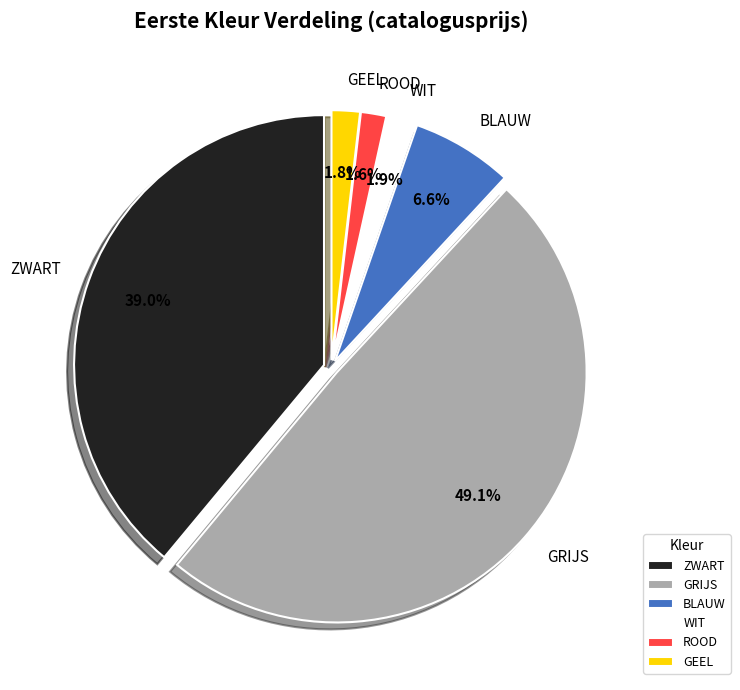

Which slice is the largest?

GRIJS